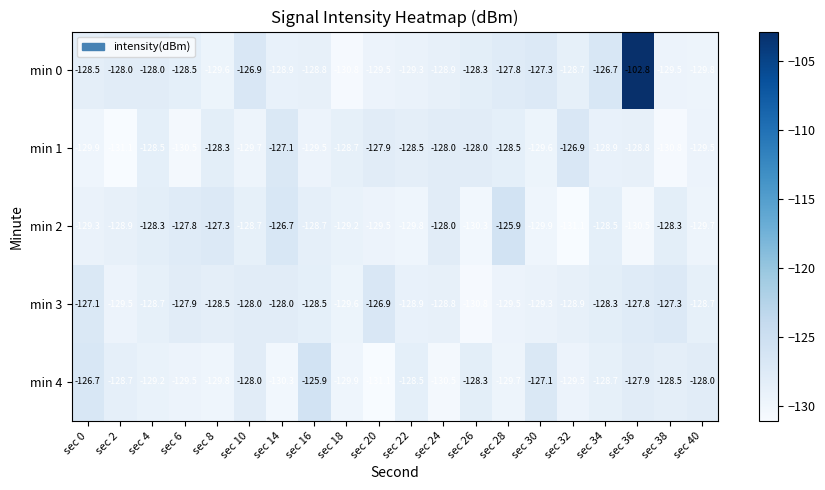

Rank the series at sec 40 from lowest to highest value.

min 0, min 2, min 1, min 3, min 4